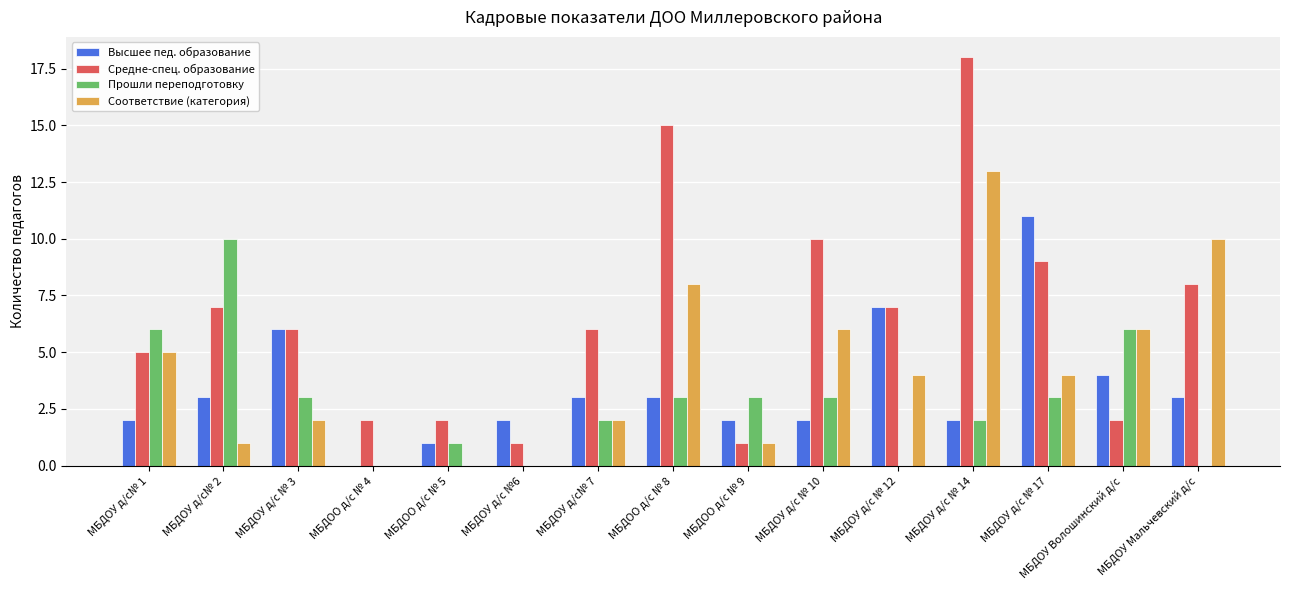

Is it true that Высшее пед. образование equals 3 at МБДОУ д/с №6?

False